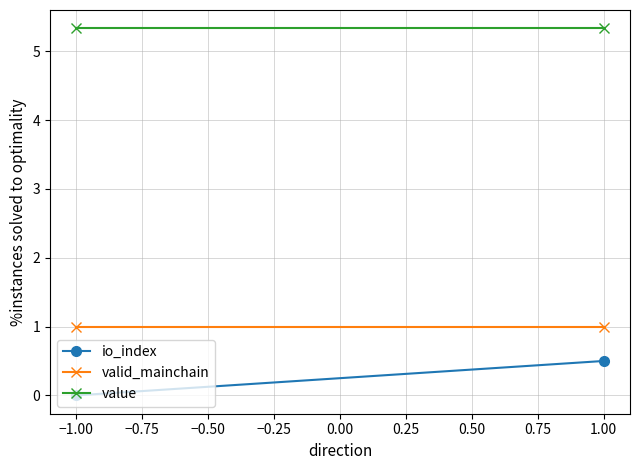

Which has a higher value, −1.00 or 1.00?

1.00